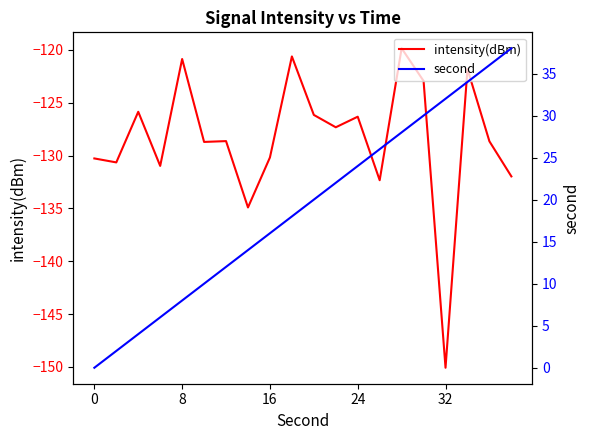

Which category has the lowest value in the intensity(dBm) series?

32